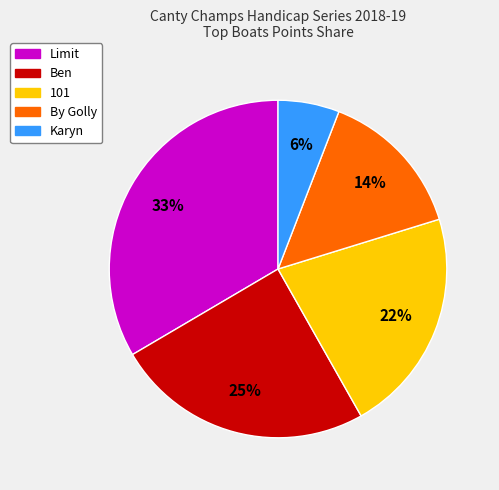

Is there a majority slice in this chart?

No